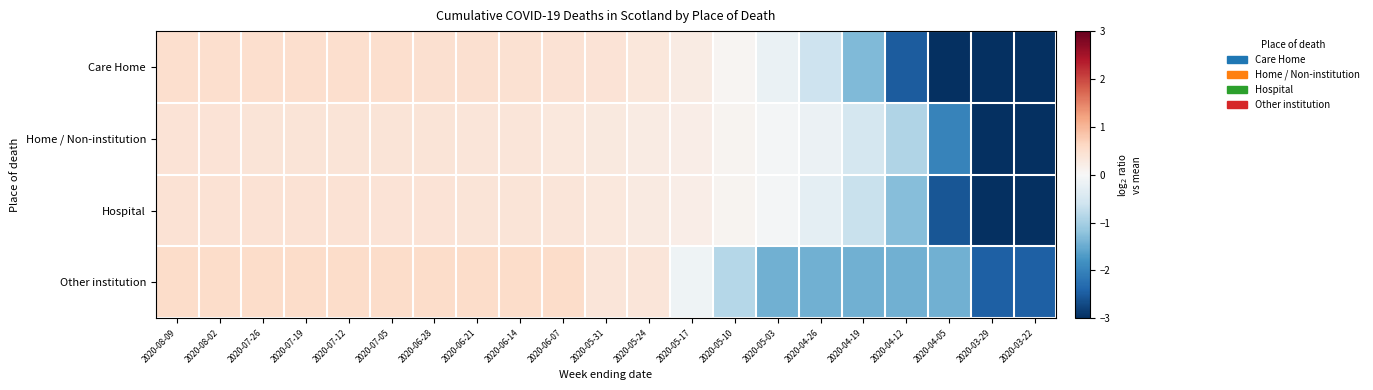

Which series has the largest range (max minus min)?

Care Home